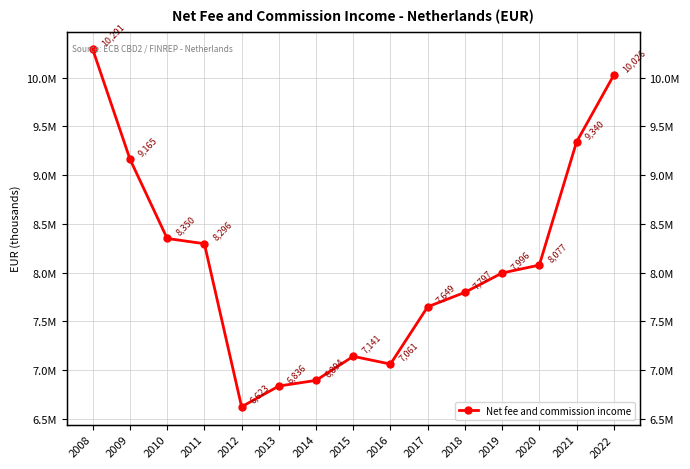

Read the value at 2014, to the nearest 100.

6893700